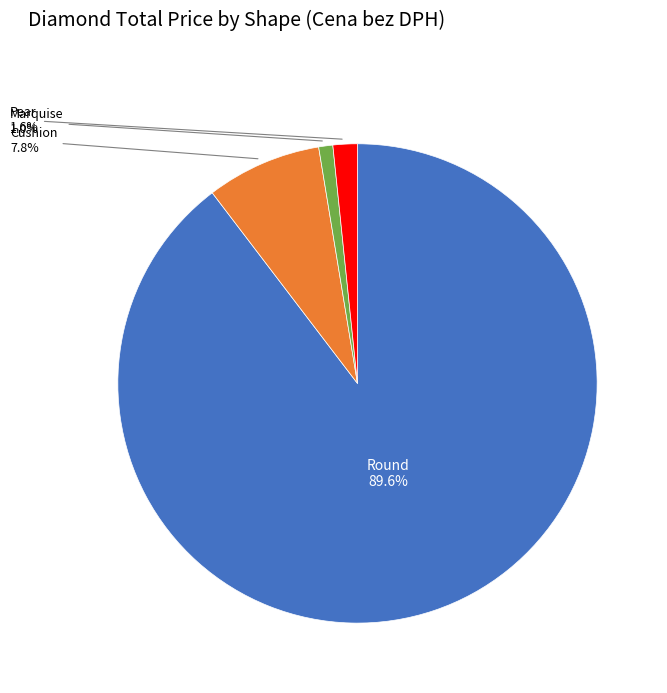

To the nearest percent, what is the difference between the Marquise and Pear slice percentages?

1%